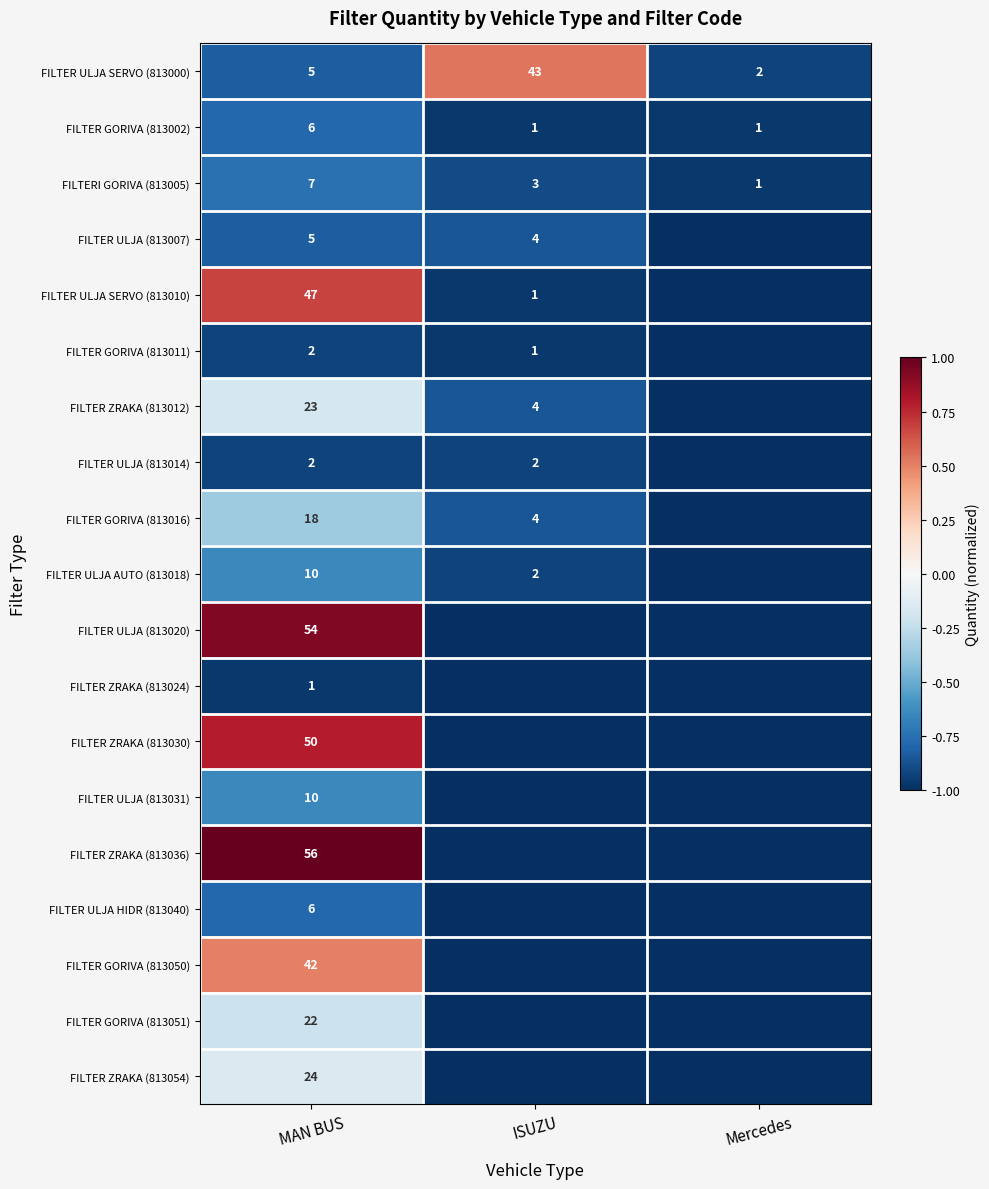

What is the total value across all series at MAN BUS?

390